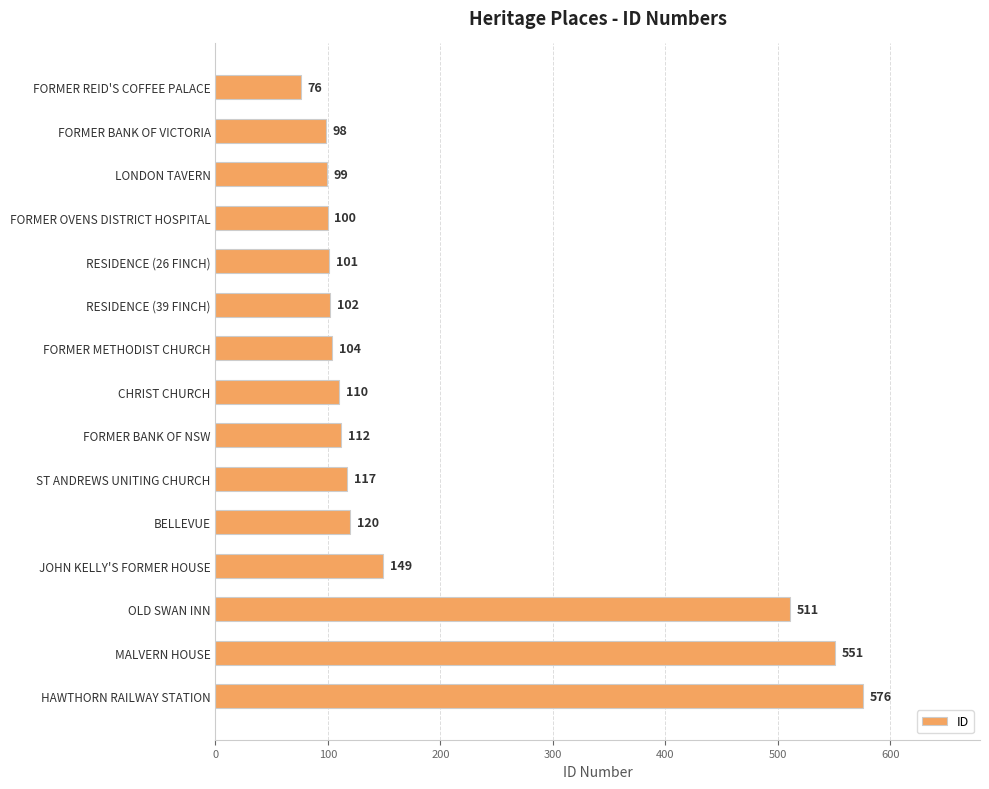

Read the value at RESIDENCE (26 FINCH).

101